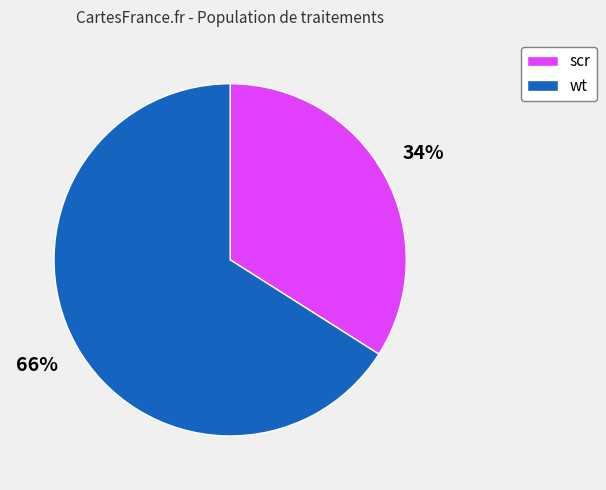

Combined, do scr and wt account for over 50%?

Yes